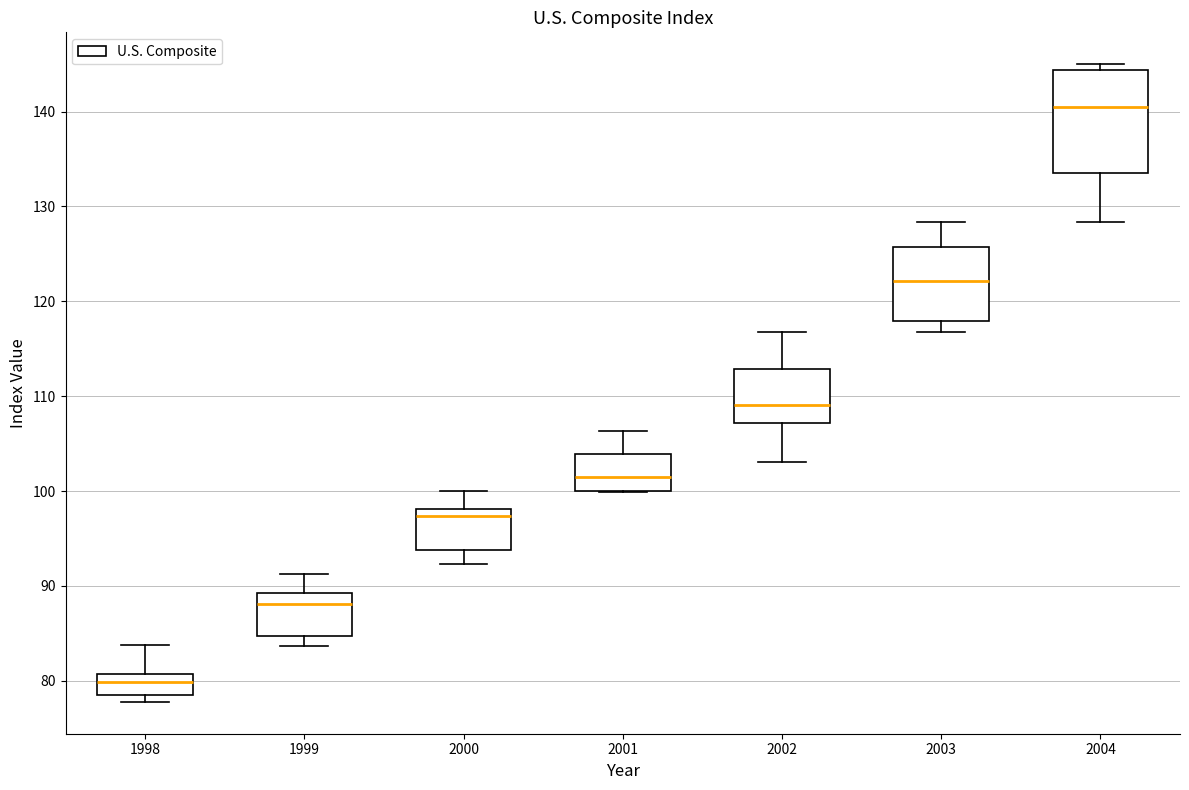

Reading left to right, transcribe this box plot: for each box, give where its median line is, the range the box spans, and where its two whiskers end, as read against the y-axis. The values are not printed on the chart, so give them approximately, as read against the axis.

1998: median 80, box 79 to 81, whiskers 78 to 84
1999: median 88, box 85 to 89, whiskers 84 to 91
2000: median 97, box 94 to 98, whiskers 92 to 100
2001: median 102, box 100 to 104, whiskers 100 to 106
2002: median 109, box 107 to 113, whiskers 103 to 117
2003: median 122, box 118 to 126, whiskers 117 to 128
2004: median 140, box 134 to 144, whiskers 128 to 145